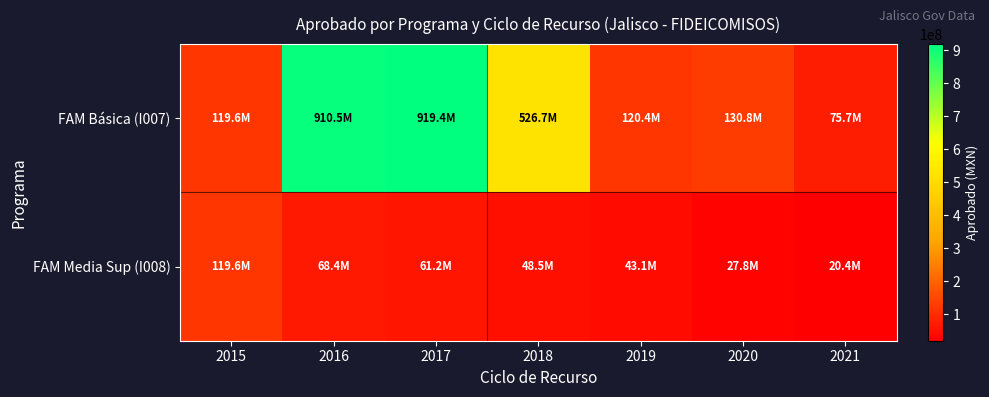

At which category does the chart reach its minimum across all series?

2021